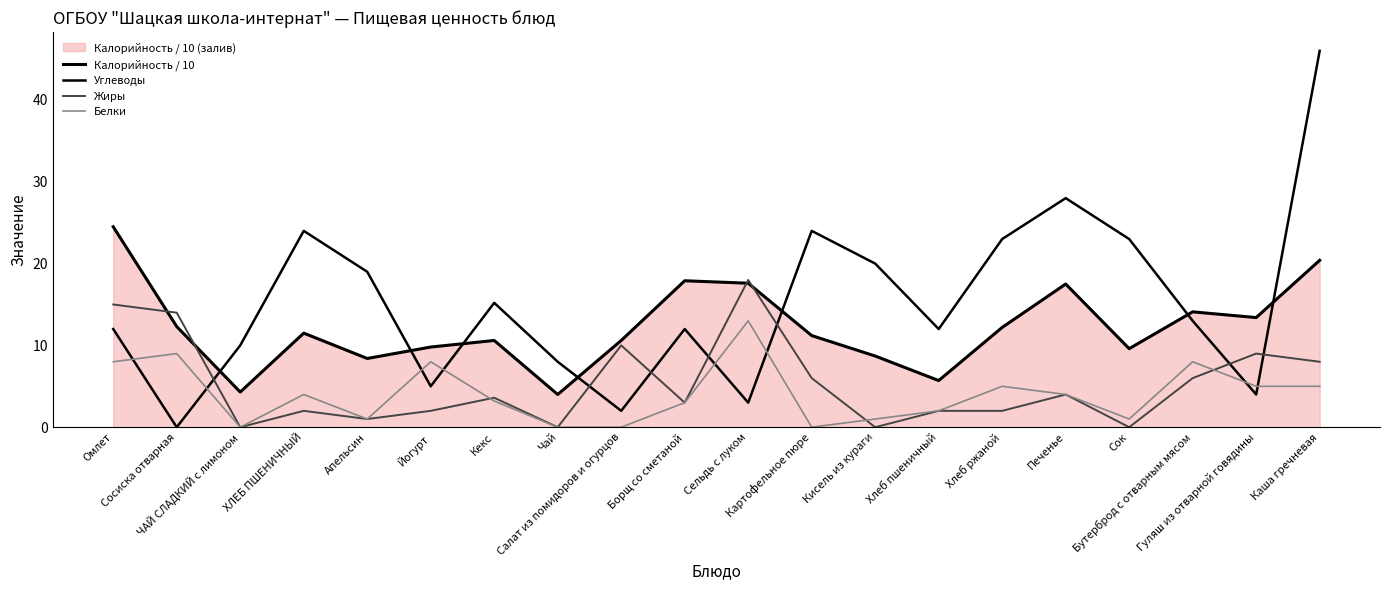

Reading right to left, what are all the values shown in this chart?

Калорийность / 10: Каша гречневая=20.4	Гуляш из отварной говядины=13.4	Бутерброд с отварным мясом=14.1	Сок=9.6	Печенье=17.5	Хлеб ржаной=12.2	Хлеб пшеничный=5.7	Кисель из кураги=8.7	Картофельное пюре=11.2	Сельдь с луком=17.6	Борщ со сметаной=17.9	Салат из помидоров и огурцов=10.6	Чай=4.0	Кекс=10.6	Йогурт=9.8	Апельсин=8.4	ХЛЕБ ПШЕНИЧНЫЙ=11.5	ЧАЙ СЛАДКИЙ с лимоном=4.3	Сосиска отварная=12.3	Омлет=24.5
Углеводы: Каша гречневая=46.0	Гуляш из отварной говядины=4.0	Бутерброд с отварным мясом=13.0	Сок=23.0	Печенье=28.0	Хлеб ржаной=23.0	Хлеб пшеничный=12.0	Кисель из кураги=20.0	Картофельное пюре=24.0	Сельдь с луком=3.0	Борщ со сметаной=12.0	Салат из помидоров и огурцов=2.0	Чай=8.0	Кекс=15.2	Йогурт=5.0	Апельсин=19.0	ХЛЕБ ПШЕНИЧНЫЙ=24.0	ЧАЙ СЛАДКИЙ с лимоном=10.0	Сосиска отварная=0.0	Омлет=12.0
Жиры: Каша гречневая=8.0	Гуляш из отварной говядины=9.0	Бутерброд с отварным мясом=6.0	Сок=0.0	Печенье=4.0	Хлеб ржаной=2.0	Хлеб пшеничный=2.0	Кисель из кураги=0.0	Картофельное пюре=6.0	Сельдь с луком=18.0	Борщ со сметаной=3.0	Салат из помидоров и огурцов=10.0	Чай=0.0	Кекс=3.6	Йогурт=2.0	Апельсин=1.0	ХЛЕБ ПШЕНИЧНЫЙ=2.0	ЧАЙ СЛАДКИЙ с лимоном=0.0	Сосиска отварная=14.0	Омлет=15.0
Белки: Каша гречневая=5.0	Гуляш из отварной говядины=5.0	Бутерброд с отварным мясом=8.0	Сок=1.0	Печенье=4.0	Хлеб ржаной=5.0	Хлеб пшеничный=2.0	Кисель из кураги=1.0	Картофельное пюре=0.0	Сельдь с луком=13.0	Борщ со сметаной=3.0	Салат из помидоров и огурцов=0.0	Чай=0.0	Кекс=3.2	Йогурт=8.0	Апельсин=1.0	ХЛЕБ ПШЕНИЧНЫЙ=4.0	ЧАЙ СЛАДКИЙ с лимоном=0.0	Сосиска отварная=9.0	Омлет=8.0